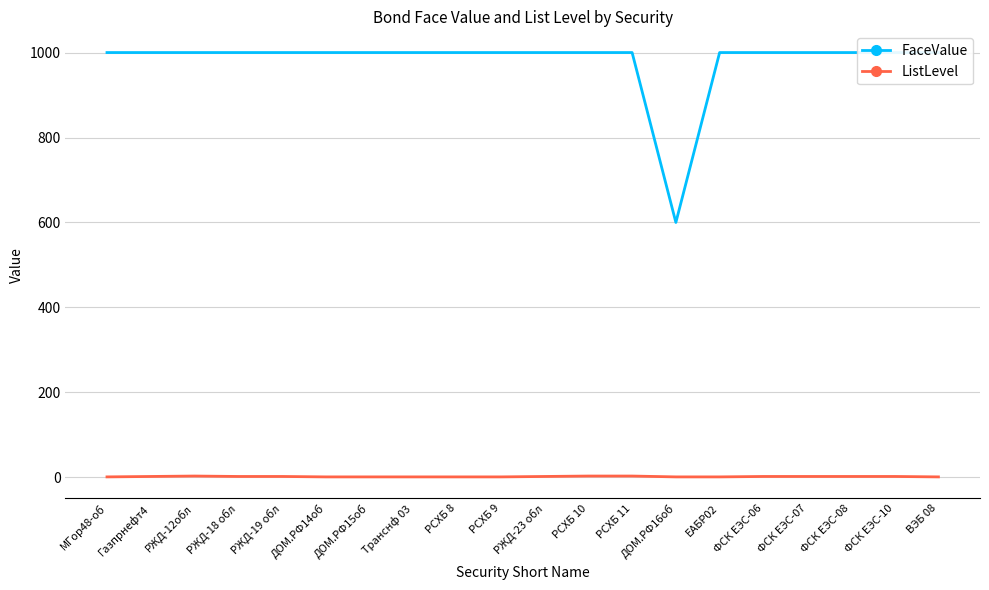

Which series has the largest range (max minus min)?

FaceValue